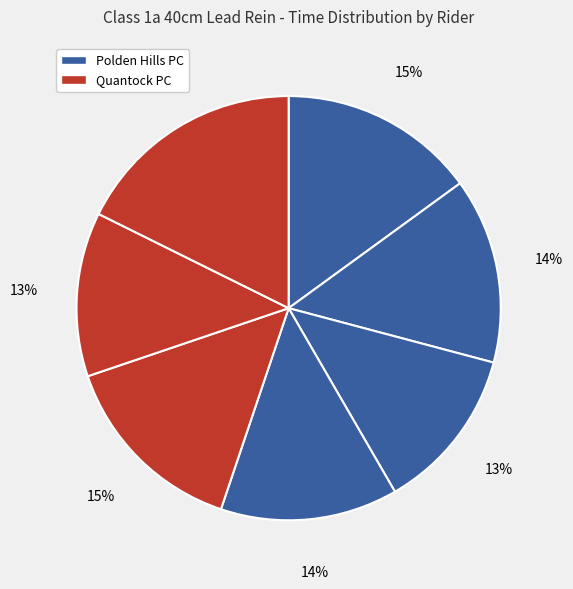

How many slices are in this pie chart?

7